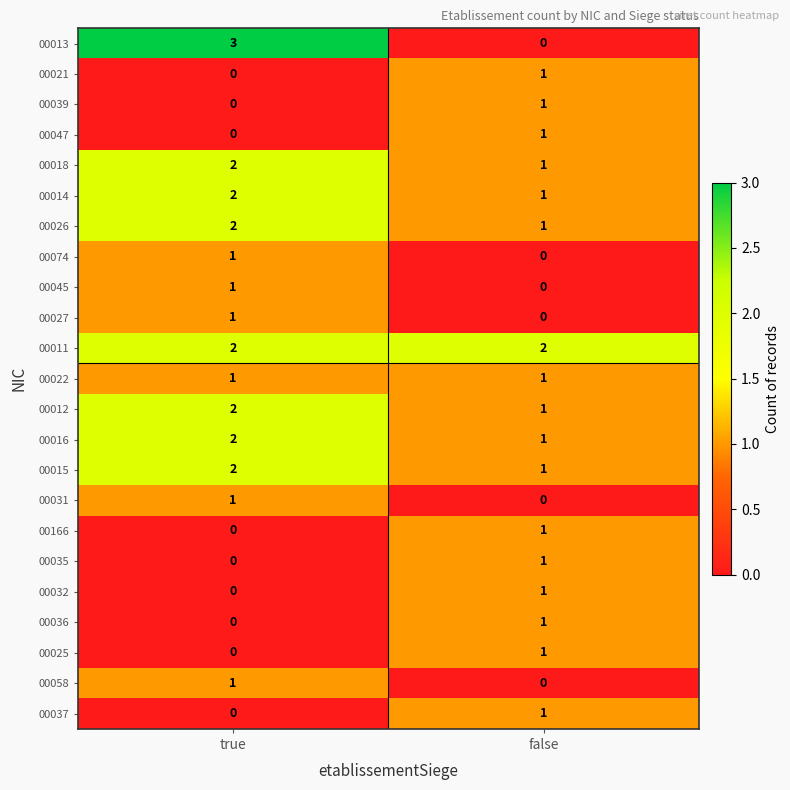

Count the number of data series in this chart.

23